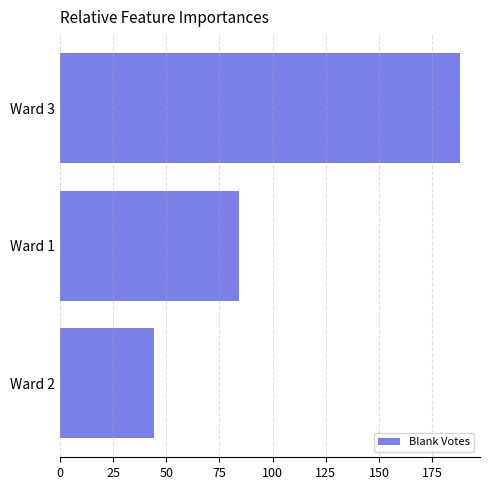

What is the difference between the maximum and minimum values?

144